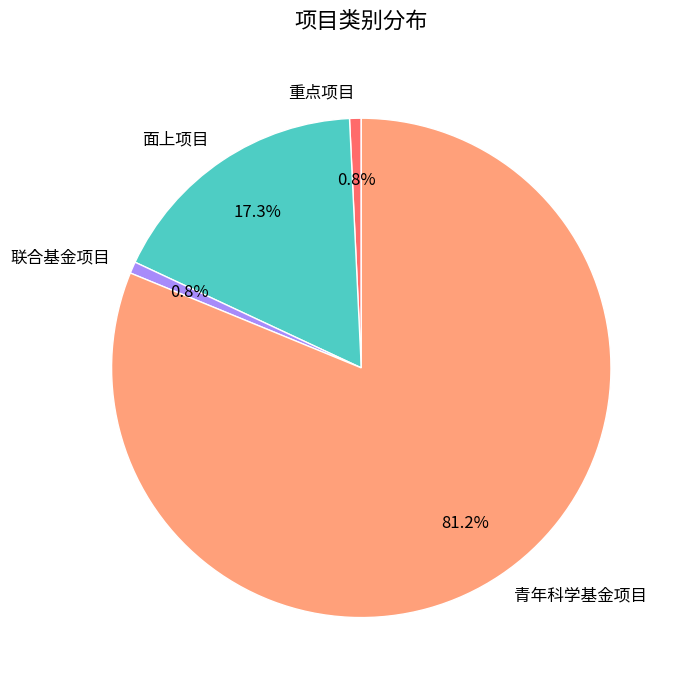

What is the largest slice in the pie chart?

青年科学基金项目